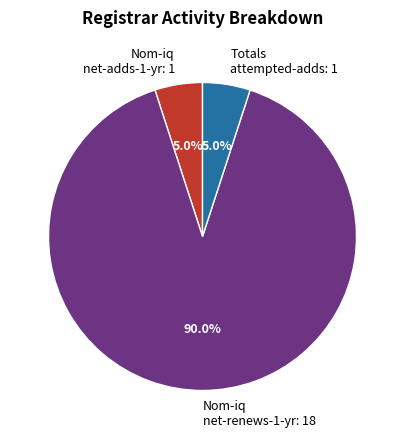

What portion of the pie excludes Nom-iq net-adds-1-yr: 1?

95.0%